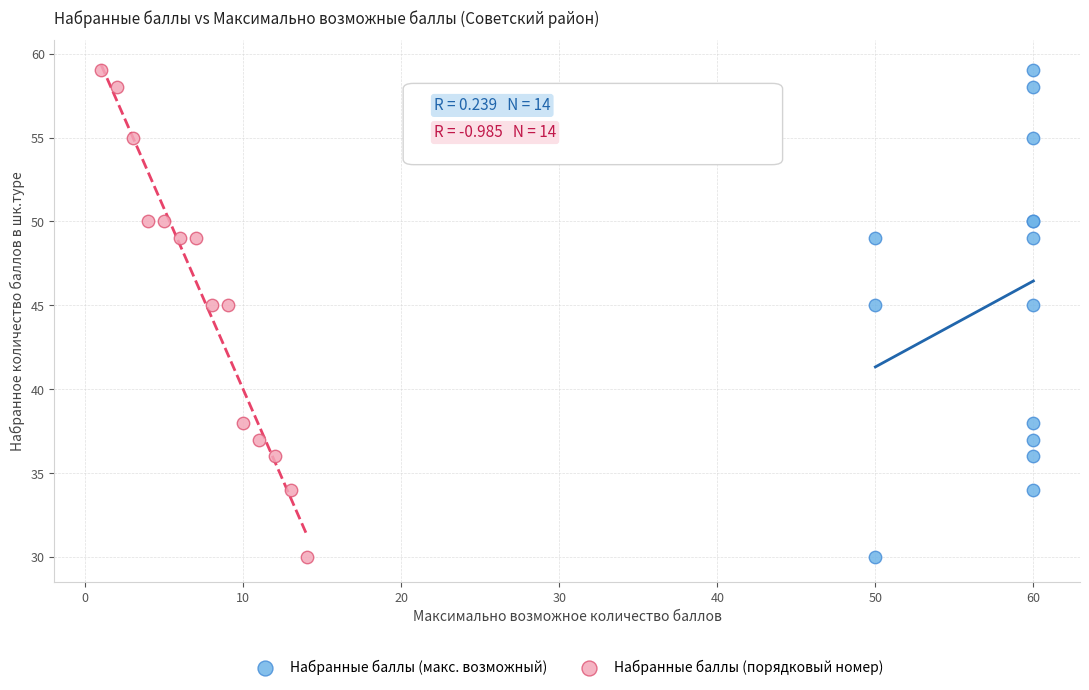

What are all the series names shown in the legend?

Набранные баллы (макс. возможный), Набранные баллы (порядковый номер)